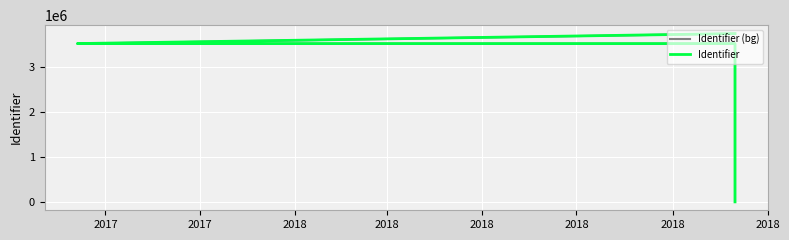

Is the value of Identifier (bg) at 2018 greater than the value of Identifier at 2017?

Yes